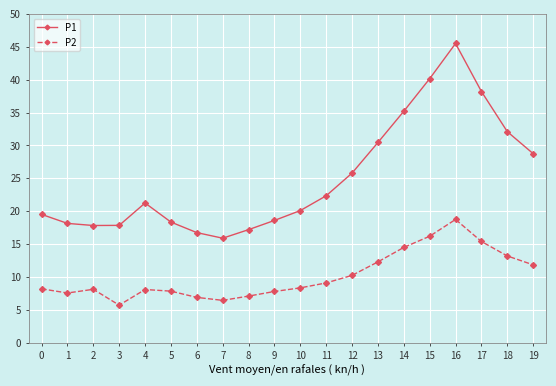

In P2, how many points are lower than both neighbors (excluding endpoints)?

3